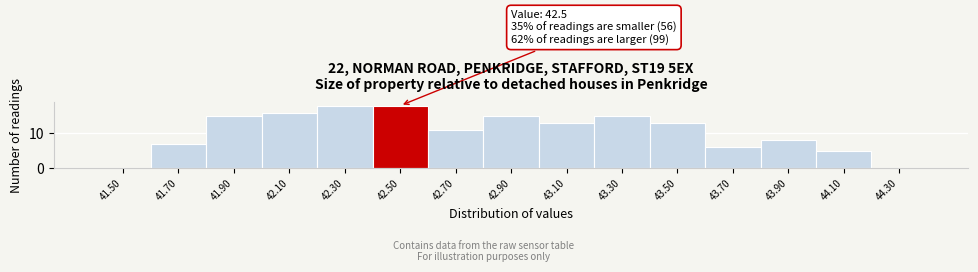

Reading left to right, transcribe all the data shown in this chart.

41.50=0	41.70=7	41.90=15	42.10=16	42.30=18	42.50=18	42.70=11	42.90=15	43.10=13	43.30=15	43.50=13	43.70=6	43.90=8	44.10=5	44.30=0